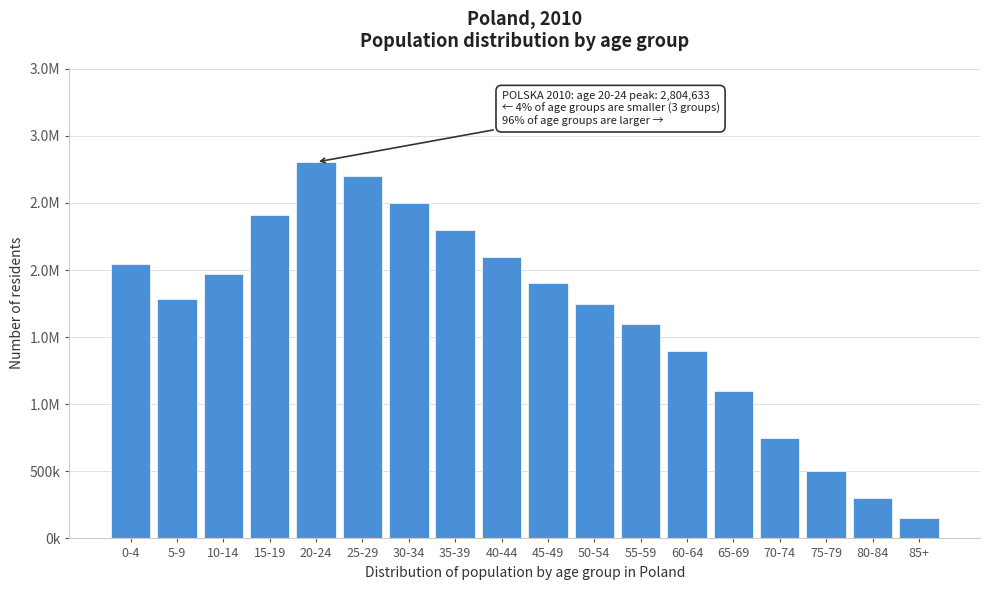

Does the chart contain any negative values?

No